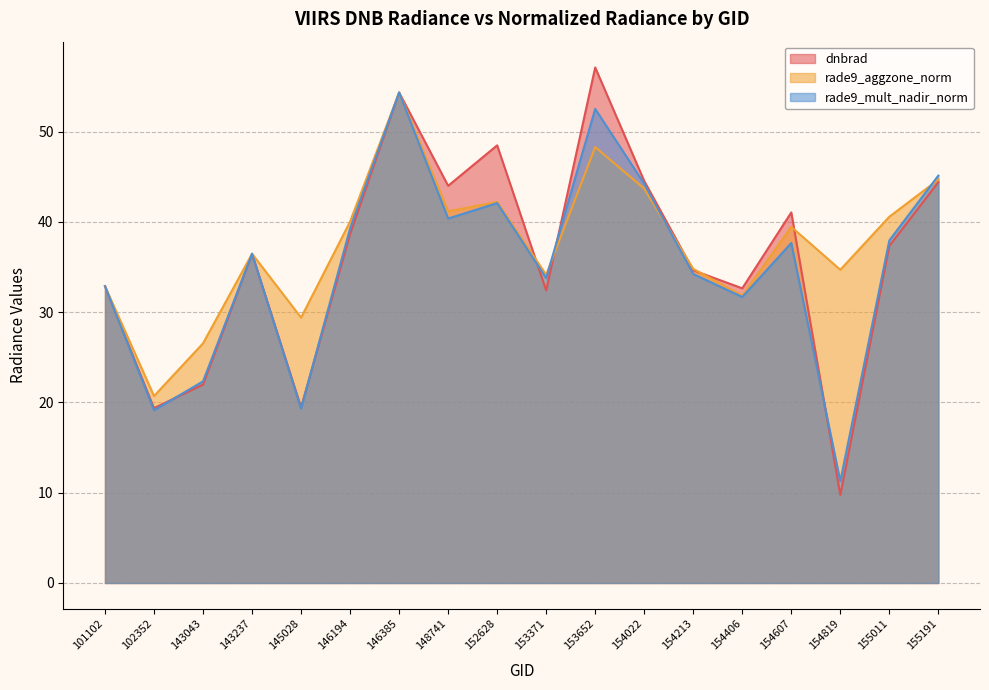

How many values in the dnbrad series are below 37?

9